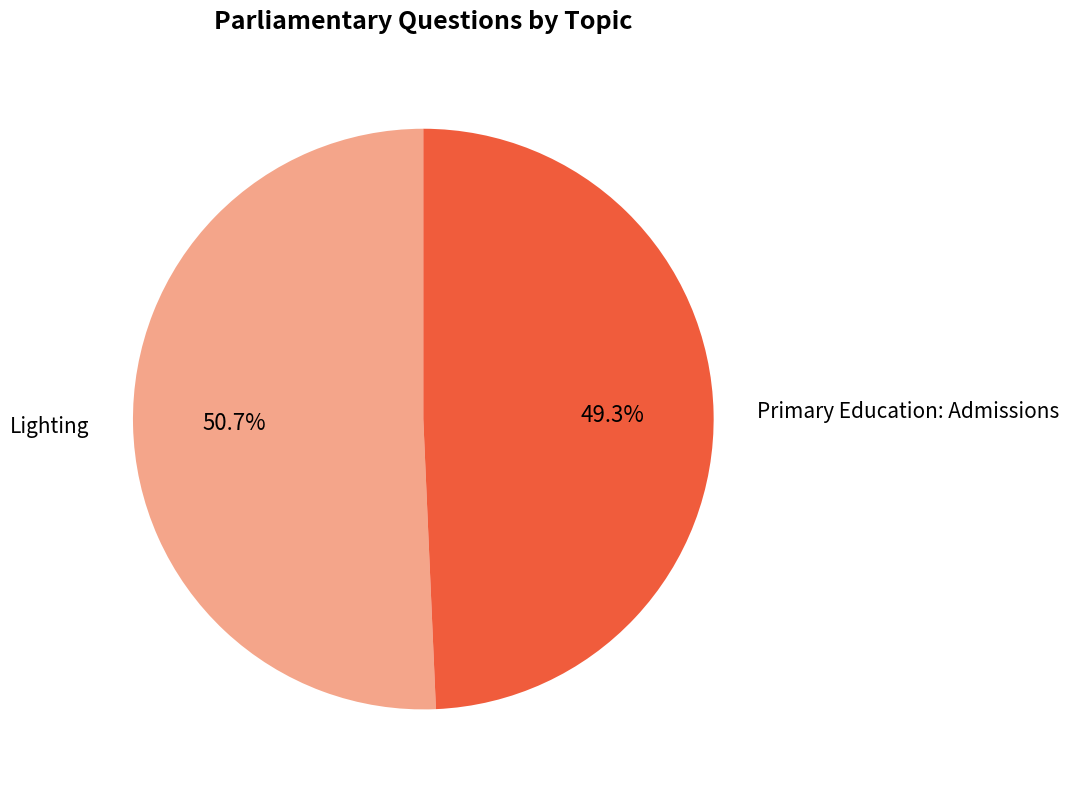

What percentage is the Primary Education: Admissions slice, to the nearest percent?

49%